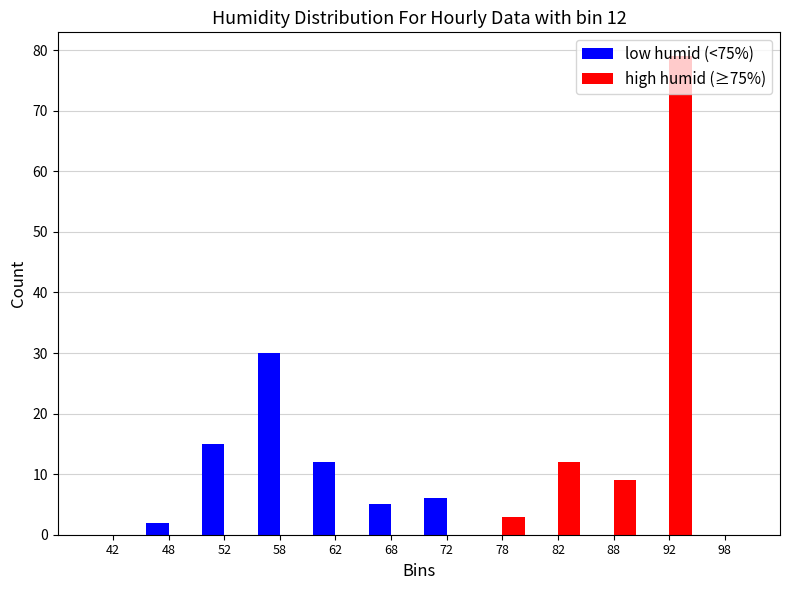

In the low humid (<75%) series, which range on the x-axis has the tallest bar?

55 to 60